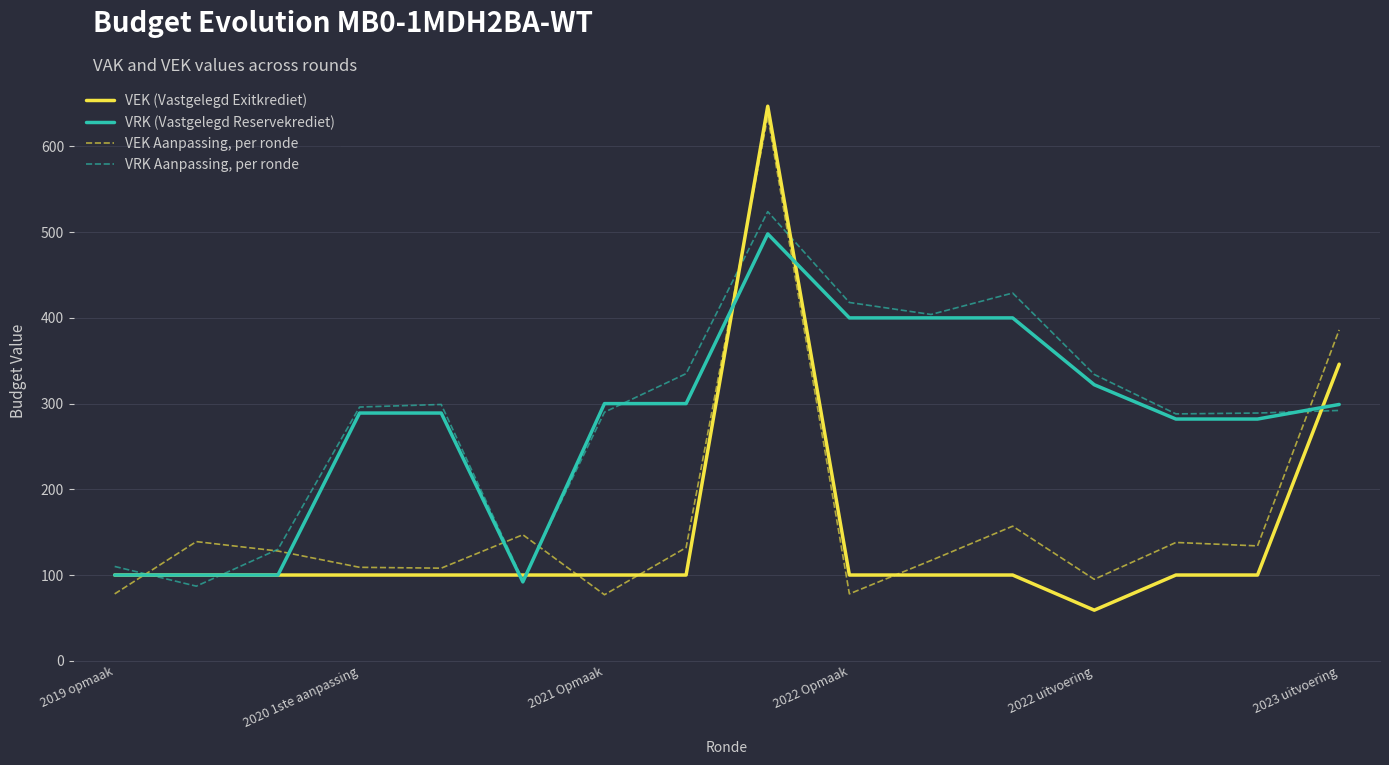

What is the highest value of the VRK Aanpassing, per ronde series?

524